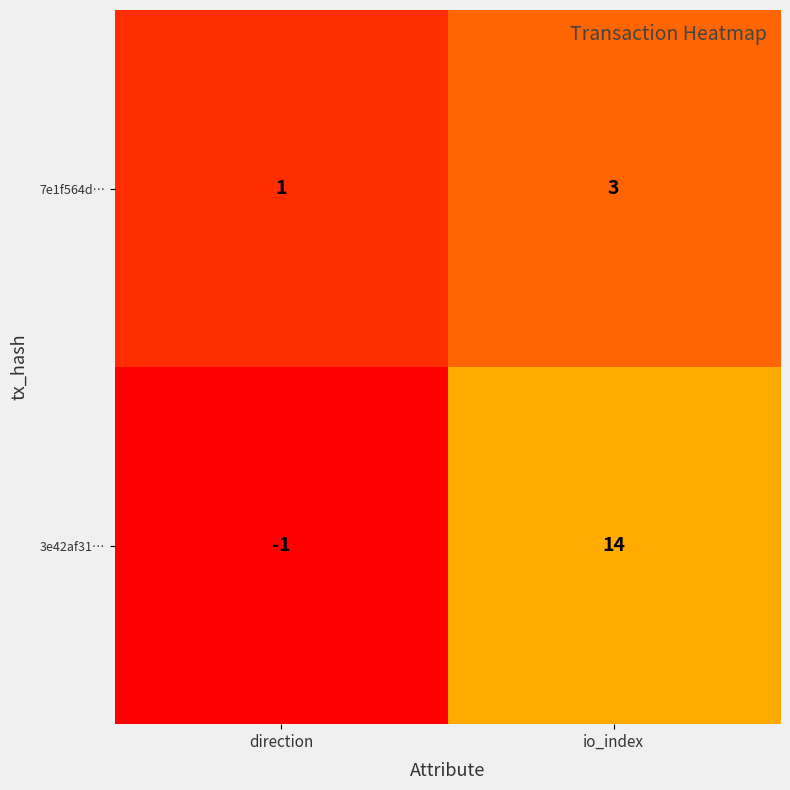

Where is 7e1f564d… nearest to the value 2?

direction